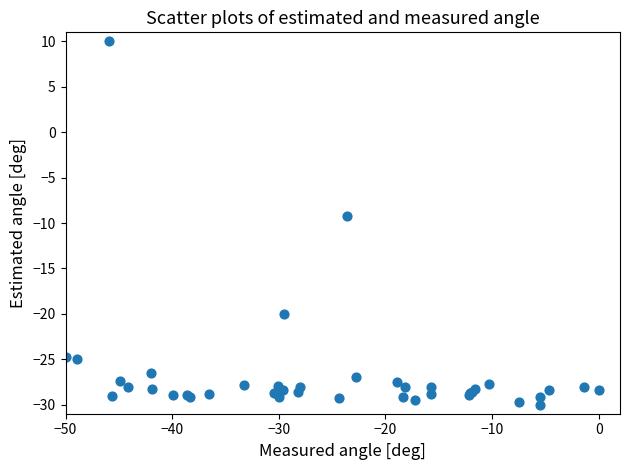

What Y value in the scatter plot is closest to -10?

-9.2